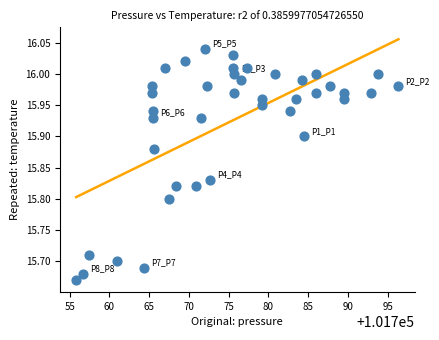

What is the range of Y values (max minus min)?

0.4